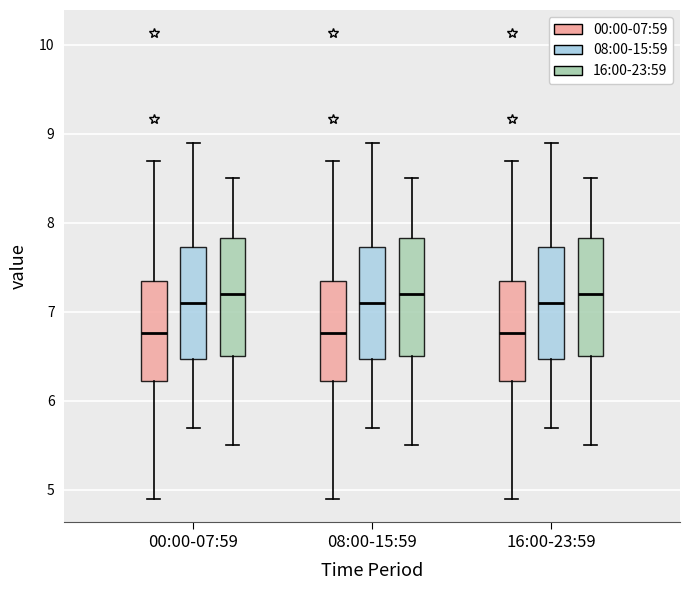

Reading left to right, transcribe this box plot: for each box, give where its median line is, the range the box spans, and where its two whiskers end, as read against the y-axis. The values are not printed on the chart, so give them approximately, as read against the axis.

00:00-07:59 (00:00-07:59): median 6.8, box 6.2 to 7.3, whiskers 4.9 to 8.7
00:00-07:59 (08:00-15:59): median 7.1, box 6.5 to 7.7, whiskers 5.7 to 8.9
00:00-07:59 (16:00-23:59): median 7.2, box 6.5 to 7.8, whiskers 5.5 to 8.5
08:00-15:59 (00:00-07:59): median 6.8, box 6.2 to 7.3, whiskers 4.9 to 8.7
08:00-15:59 (08:00-15:59): median 7.1, box 6.5 to 7.7, whiskers 5.7 to 8.9
08:00-15:59 (16:00-23:59): median 7.2, box 6.5 to 7.8, whiskers 5.5 to 8.5
16:00-23:59 (00:00-07:59): median 6.8, box 6.2 to 7.3, whiskers 4.9 to 8.7
16:00-23:59 (08:00-15:59): median 7.1, box 6.5 to 7.7, whiskers 5.7 to 8.9
16:00-23:59 (16:00-23:59): median 7.2, box 6.5 to 7.8, whiskers 5.5 to 8.5